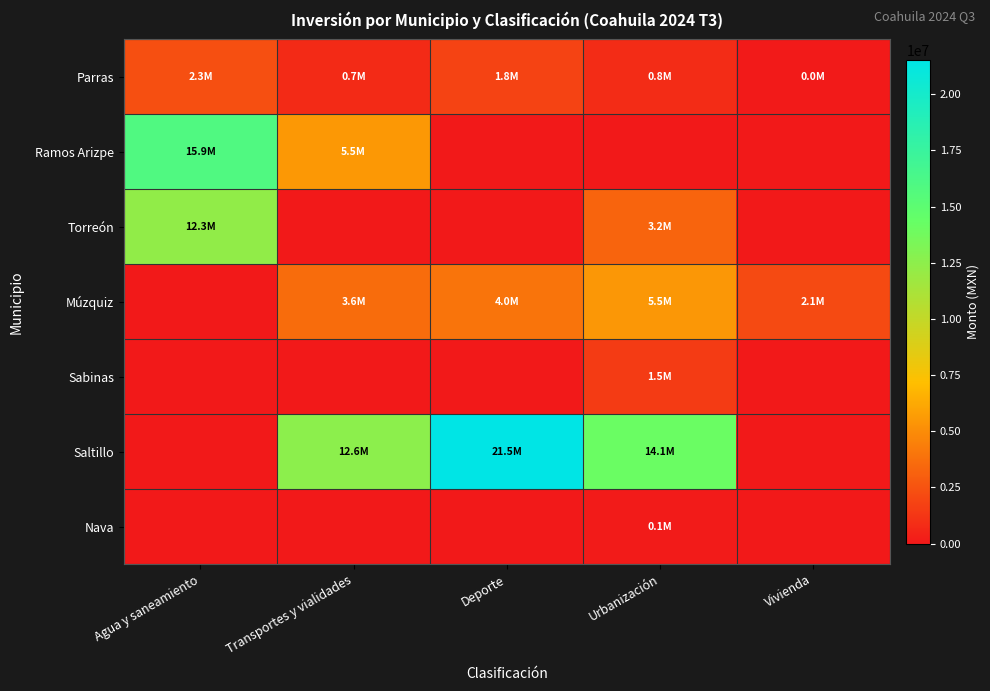

At Agua y saneamiento, list the series in order from largest to smallest.

Ramos Arizpe, Torreón, Parras, Múzquiz, Sabinas, Saltillo, Nava